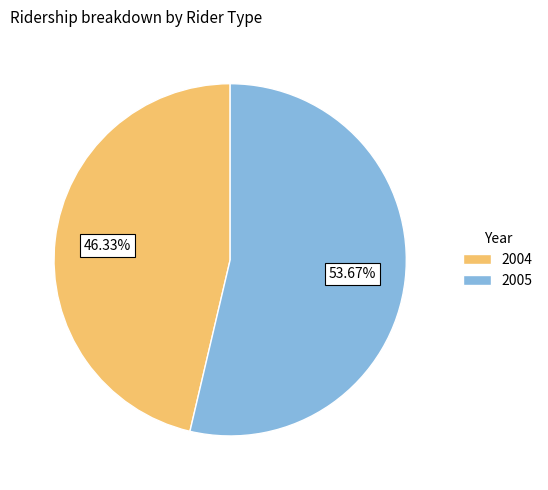

To the nearest percent, what portion does 2004 represent?

46%